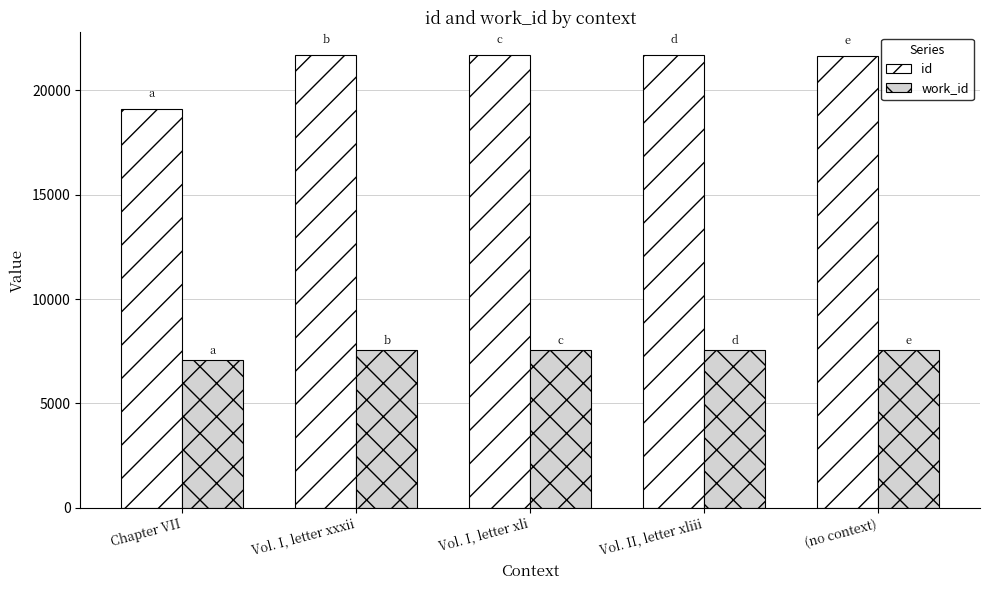

Rank the series by their average value, from lowest to highest.

work_id, id